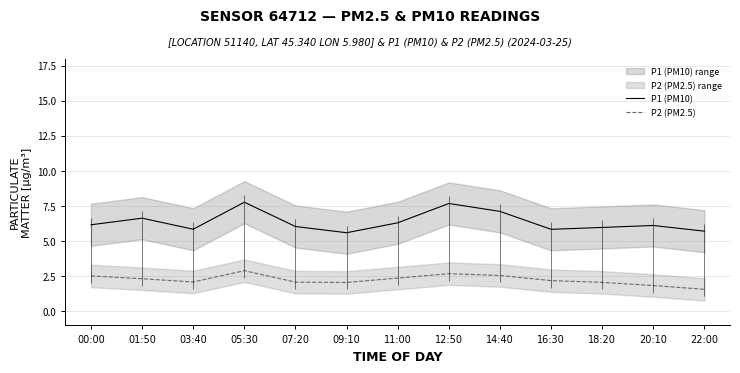

What is the difference between the maximum and minimum values in the P1 (PM10) series?

2.2